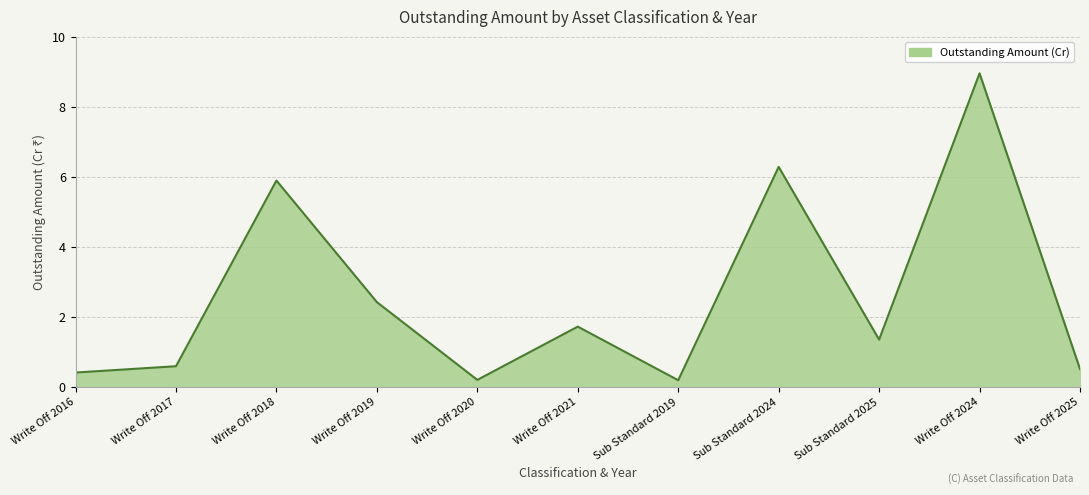

What value does the data have at Write Off 2017?

0.6